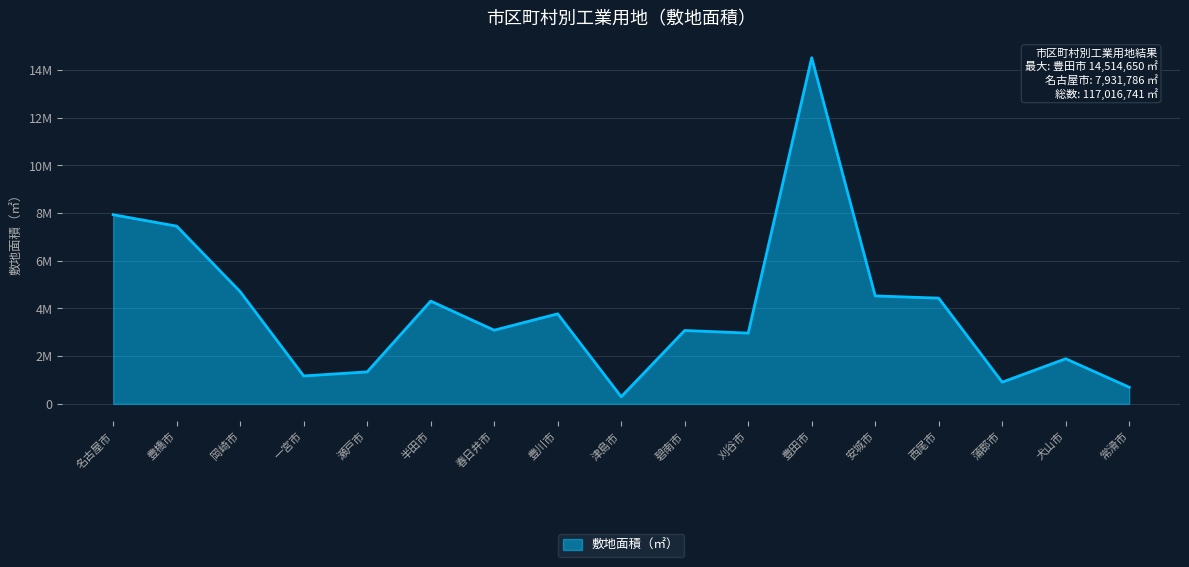

Read the value at 津島市.

296942